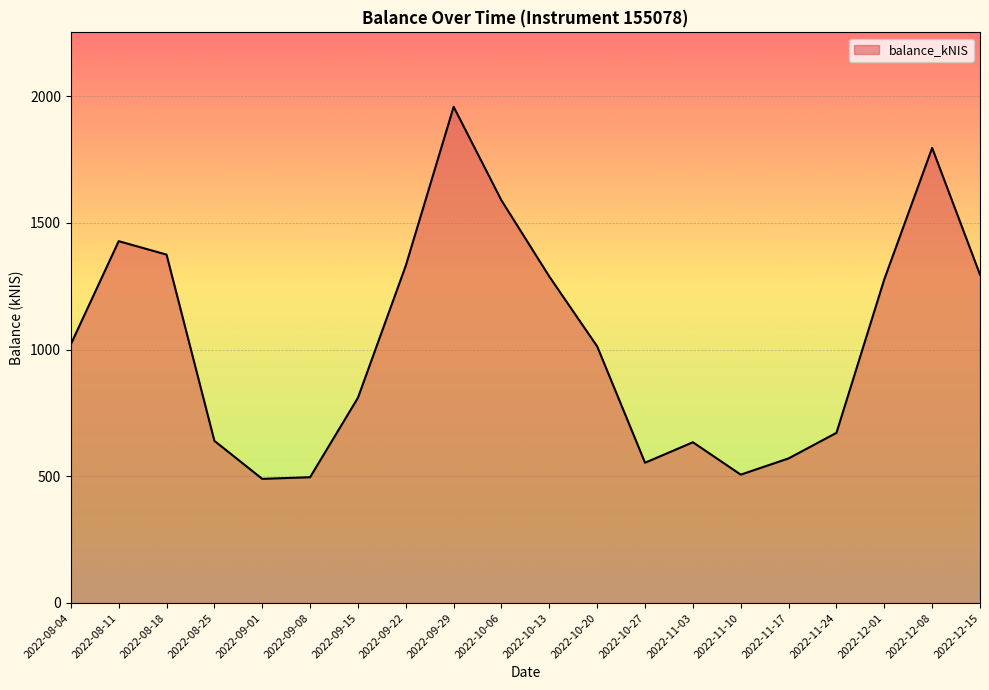

Is it true that the value at 2022-10-27 is 553.6?

True